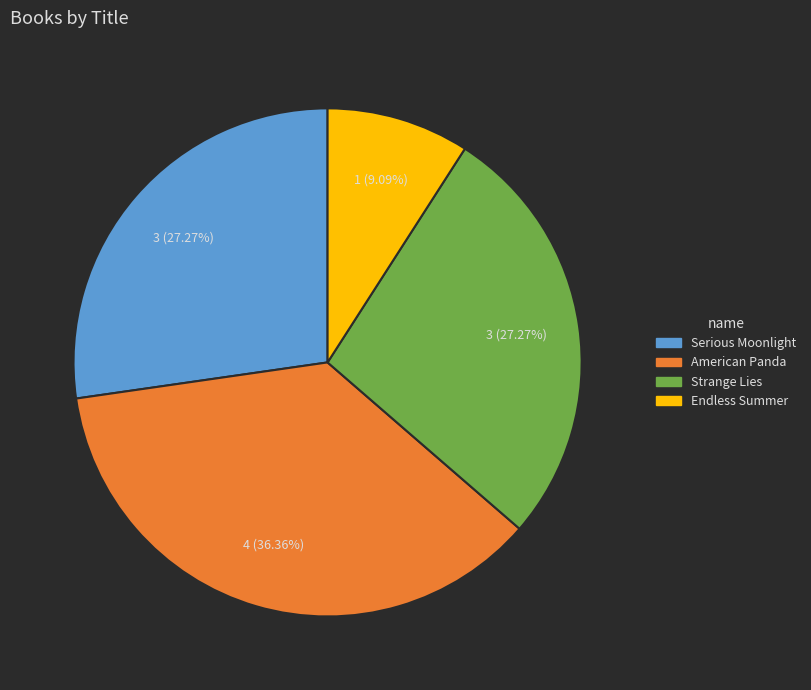

What is the ratio of the value at Serious Moonlight to the value at Strange Lies?

1.0